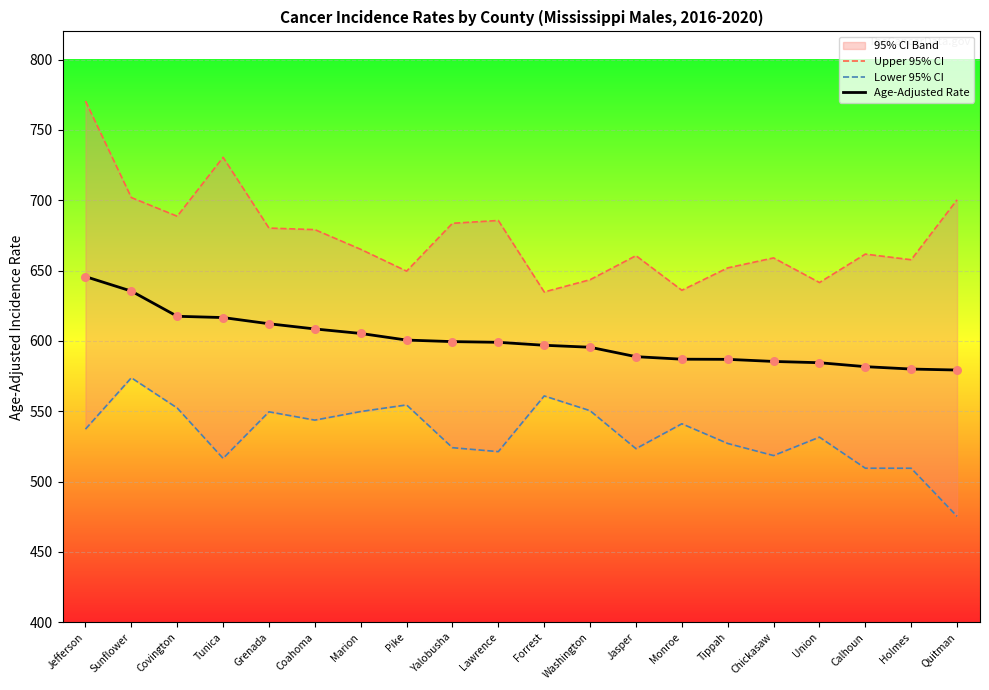

What is the total value across all series at Jefferson?

1953.5